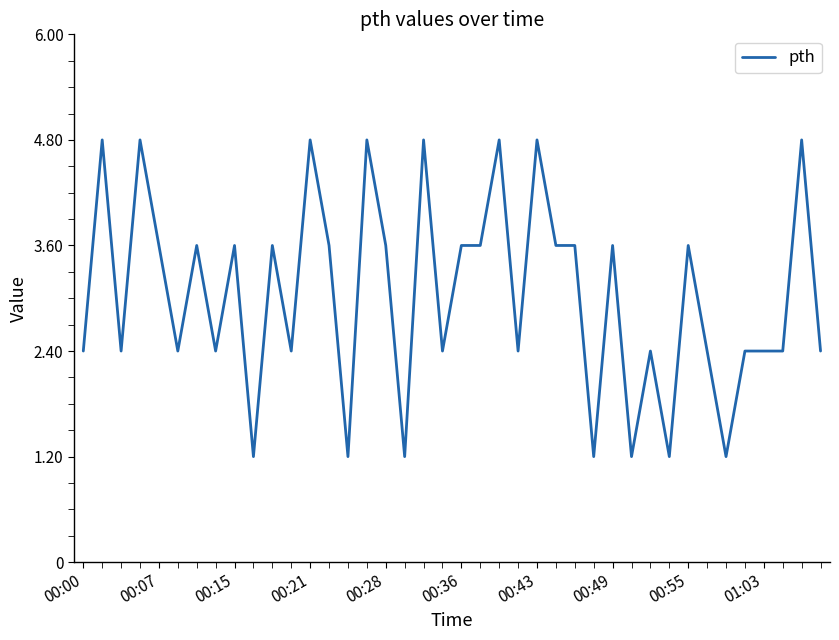

What is the greatest value displayed?

4.8